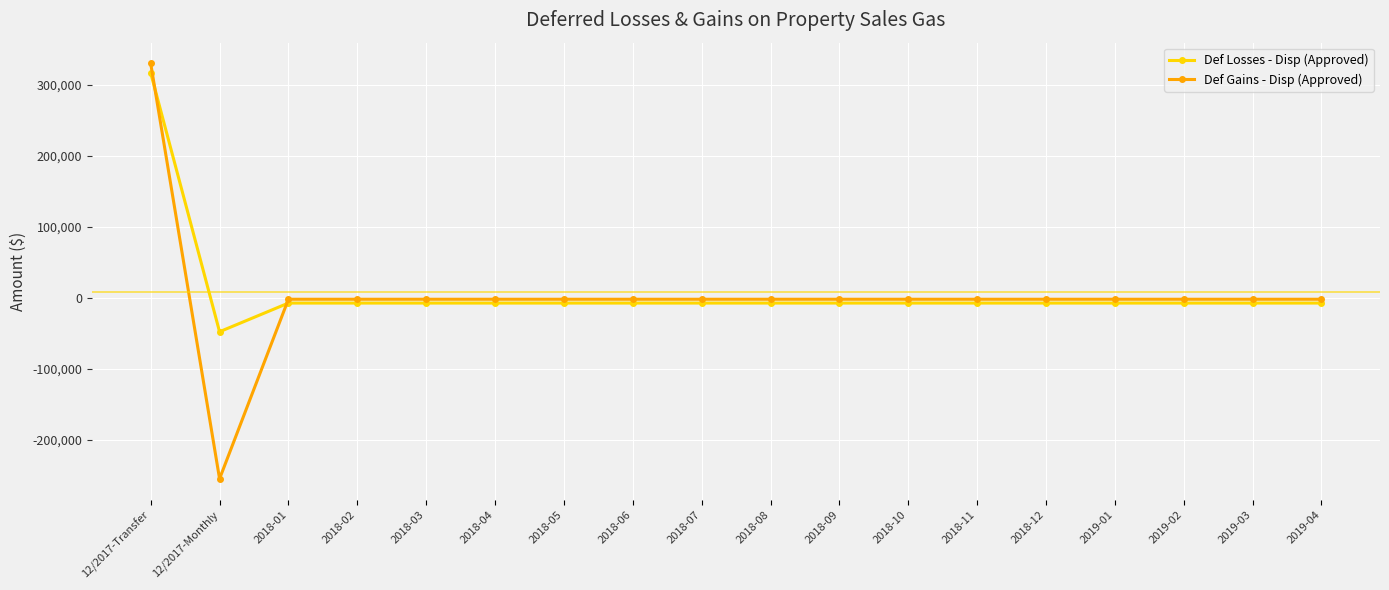

Which category has the highest value across all series?

12/2017-Transfer